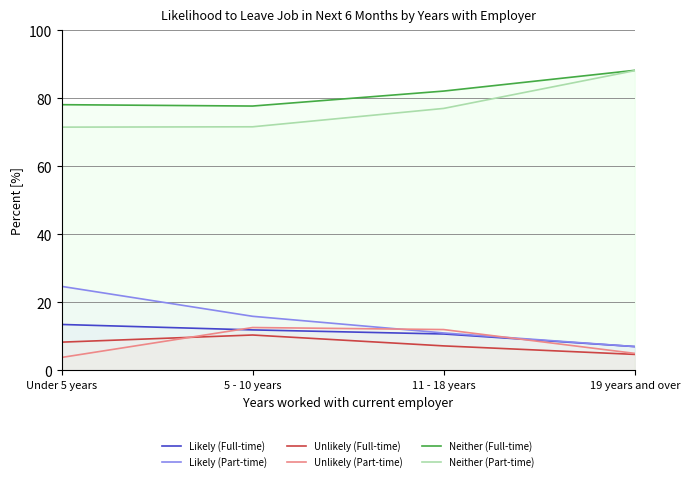

True or false: Likely (Part-time) has a value of 11.0 at 11 - 18 years.

True